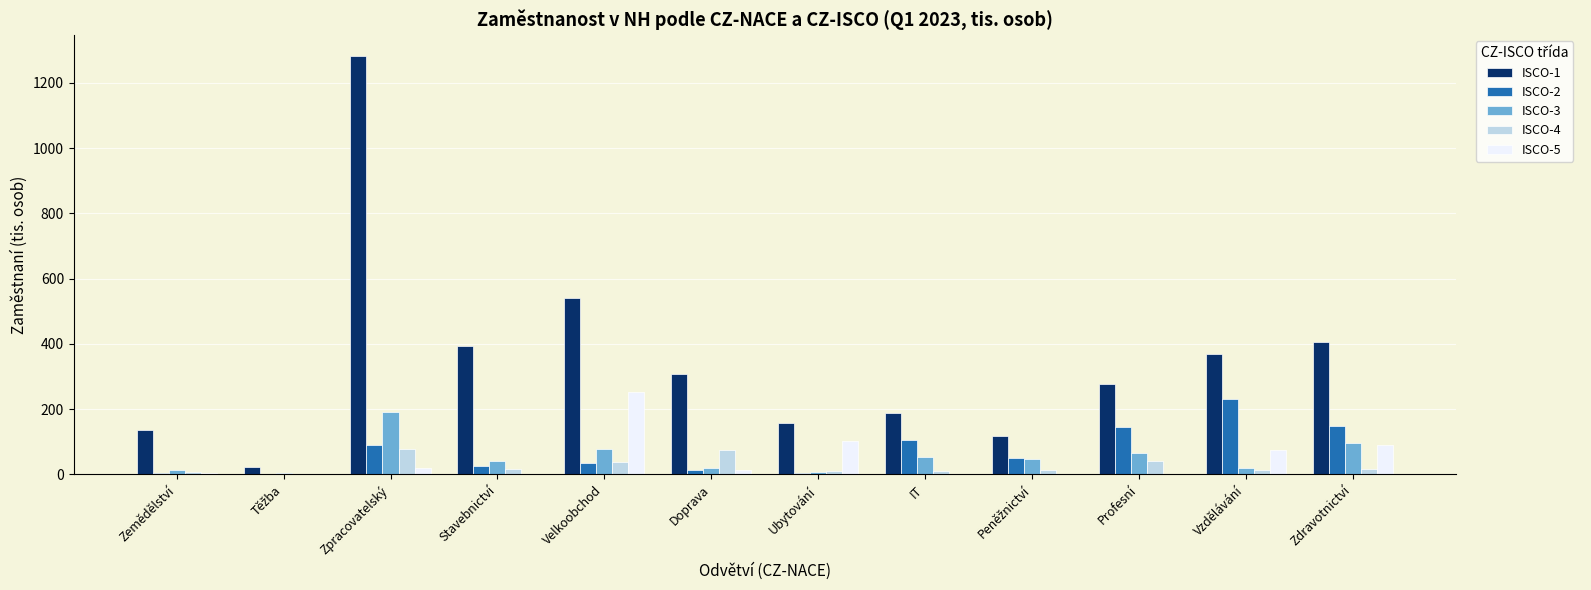

What are all the series names shown in the legend?

ISCO-1, ISCO-2, ISCO-3, ISCO-4, ISCO-5